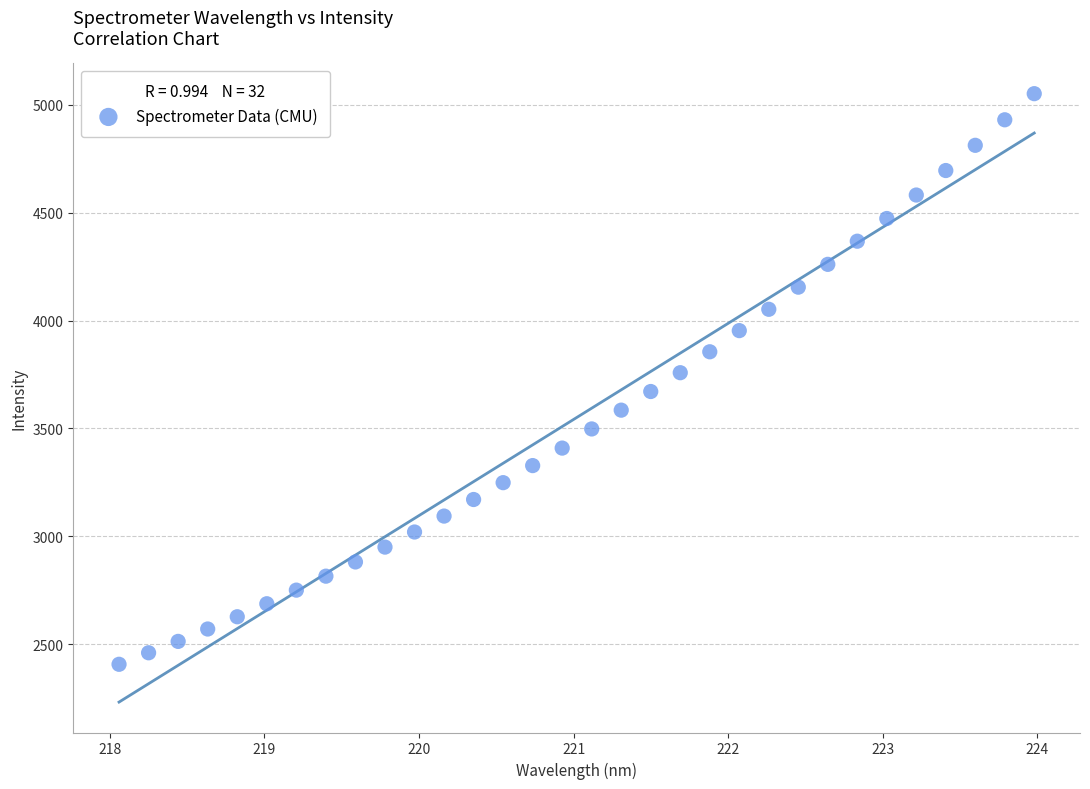

What is the range of X values (max minus min)?

5.9